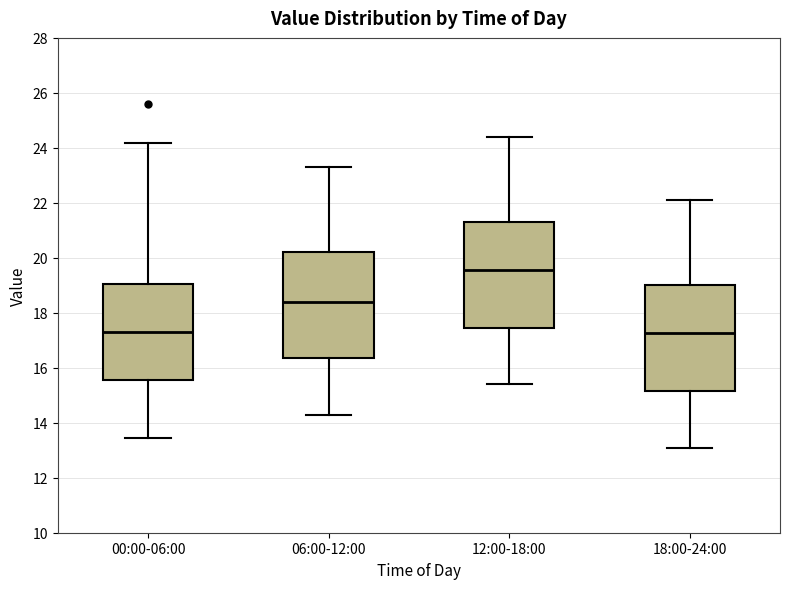

Reading left to right, read every box against the y-axis: the position of its median line, the range the box covers, and the ends of its whiskers. The values are not printed on the chart, so give them approximately, as read against the axis.

00:00-06:00: median 17.4, box 15.6 to 19.0, whiskers 13.4 to 24.2
06:00-12:00: median 18.4, box 16.4 to 20.2, whiskers 14.4 to 23.4
12:00-18:00: median 19.6, box 17.4 to 21.4, whiskers 15.4 to 24.4
18:00-24:00: median 17.2, box 15.2 to 19.0, whiskers 13.2 to 22.2